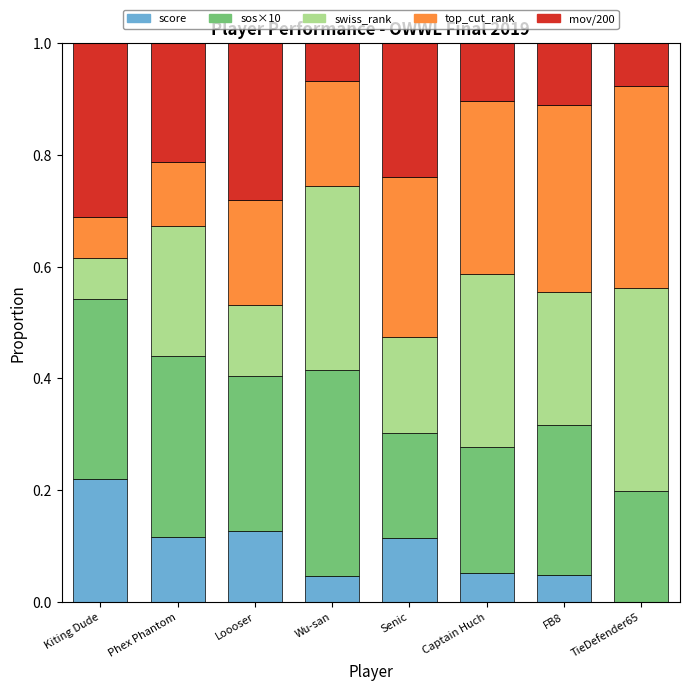

Which category has the highest value in the score series?

Kiting Dude